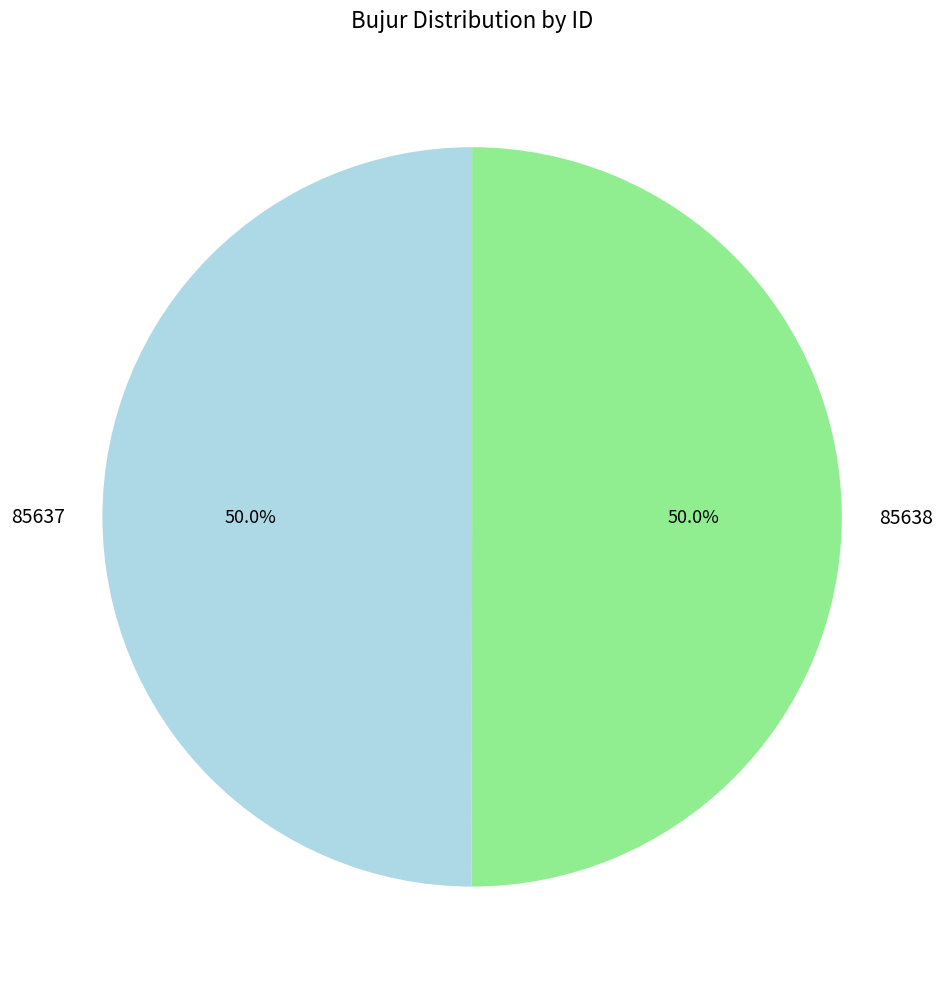

Approximately how many times larger is the value at 85638 compared to 85637?

1.0